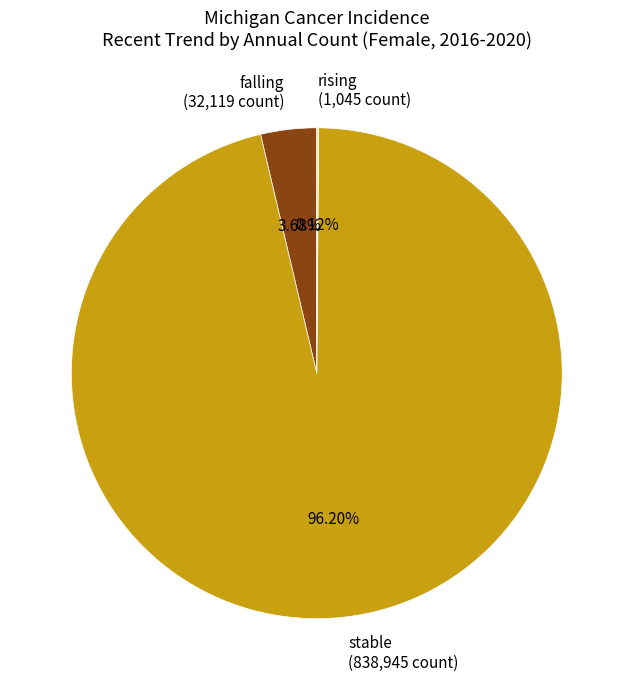

Combined, do falling (32,119 count) and stable (838,945 count) account for over 50%?

Yes